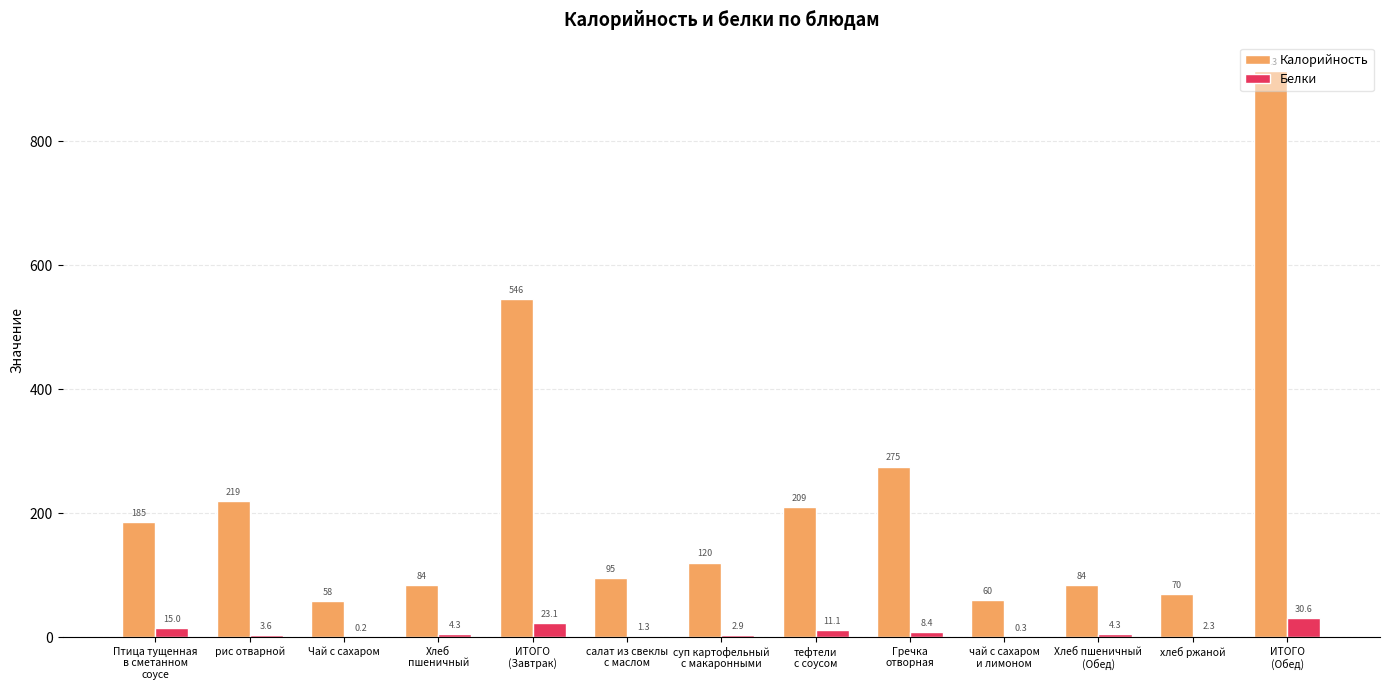

Where is Калорийность nearest to the value 485?

ИТОГО
(Завтрак)